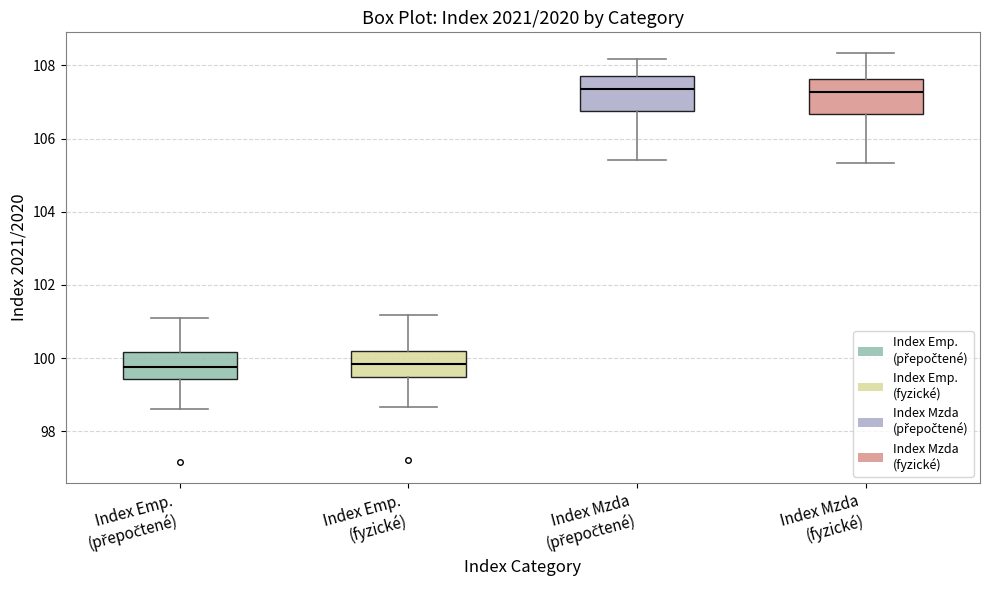

Reading left to right, transcribe this box plot: for each box, give where its median line is, the range the box spans, and where its two whiskers end, as read against the y-axis. The values are not printed on the chart, so give them approximately, as read against the axis.

Index Emp. (přepočtené): median 99.8, box 99.4 to 100.2, whiskers 98.6 to 101.0
Index Emp. (fyzické): median 99.8, box 99.4 to 100.2, whiskers 98.6 to 101.2
Index Mzda (přepočtené): median 107.4, box 106.8 to 107.8, whiskers 105.4 to 108.2
Index Mzda (fyzické): median 107.2, box 106.6 to 107.6, whiskers 105.4 to 108.4